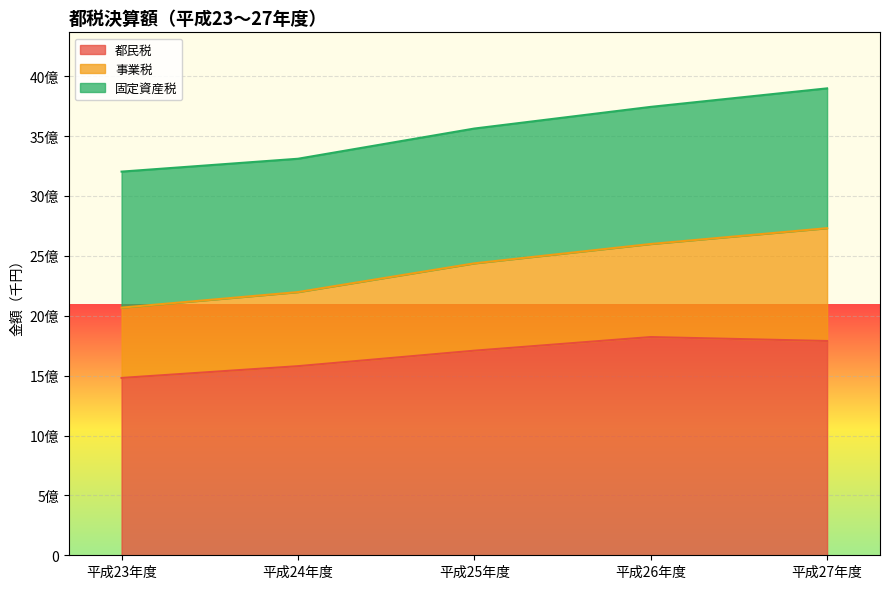

Which series has the largest range (max minus min)?

事業税